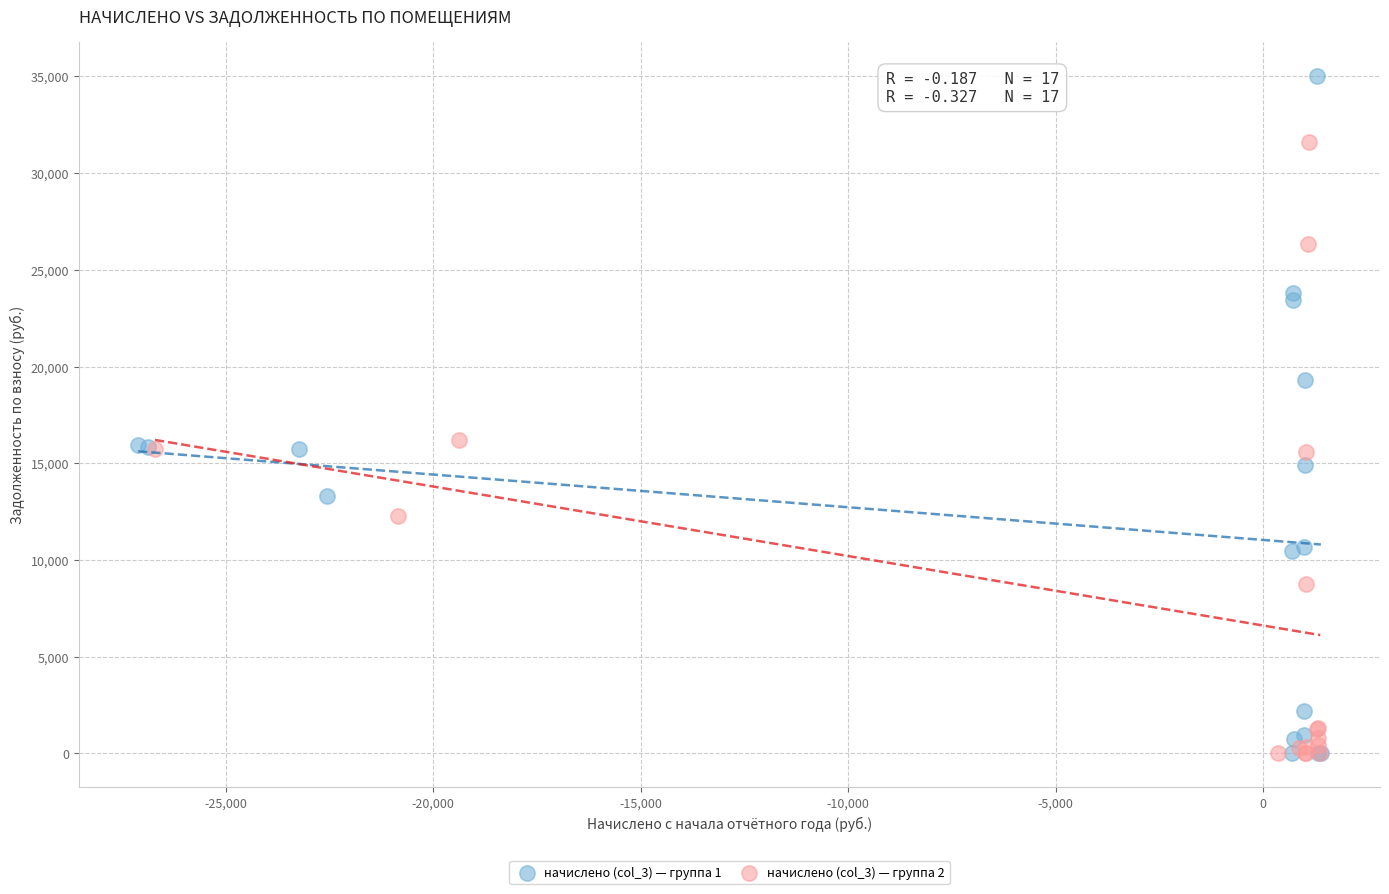

Which series reaches the maximum Y coordinate?

начислено (col_3) — группа 1